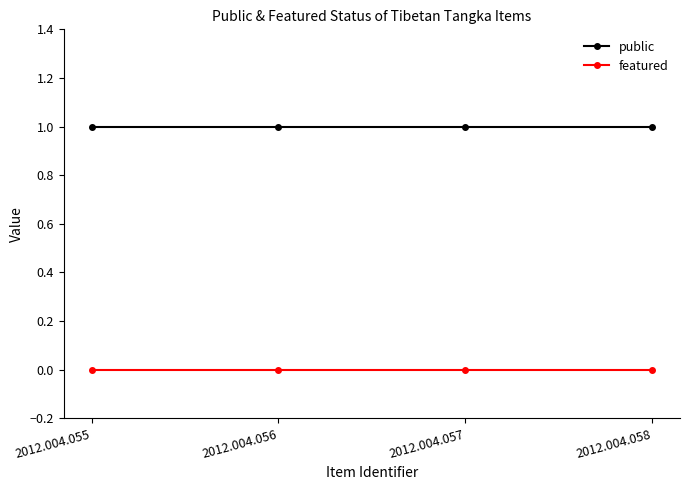

At 2012.004.056, list the series in order from largest to smallest.

public, featured